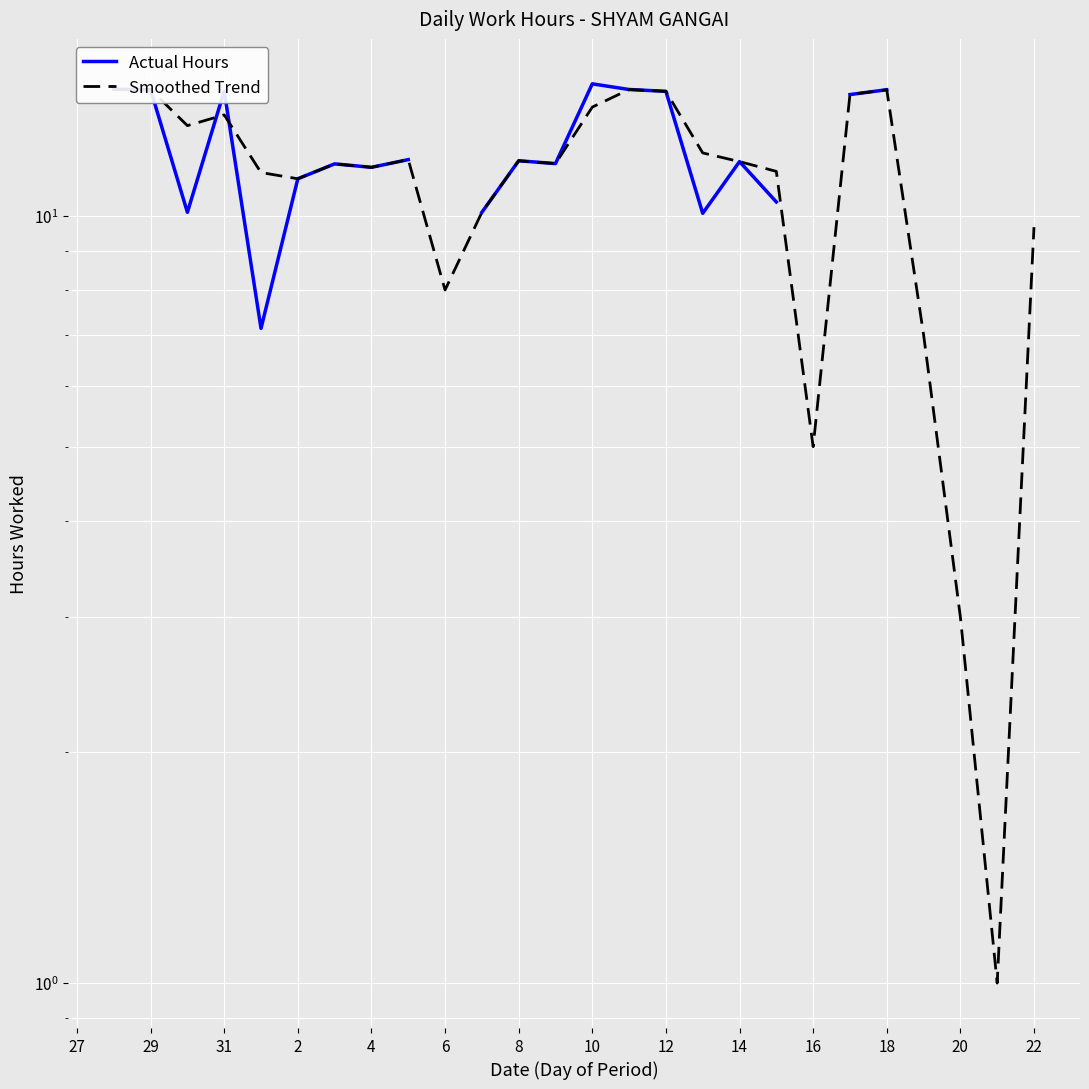

The Smoothed Trend series shows 4.6 at 20. True or false?

False